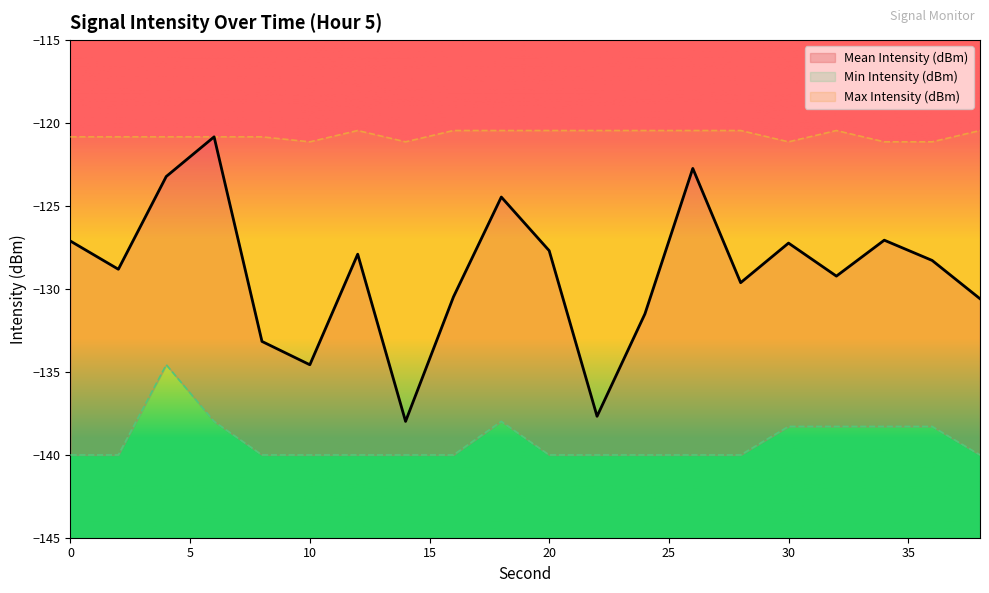

Does the chart display data point markers on the line(s)?

No